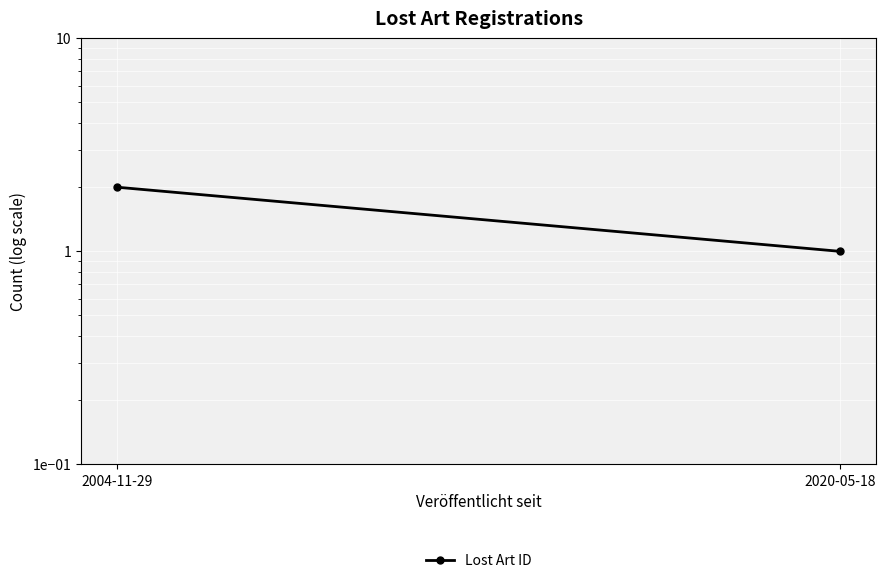

Reading right to left, transcribe all the data shown in this chart.

1	2